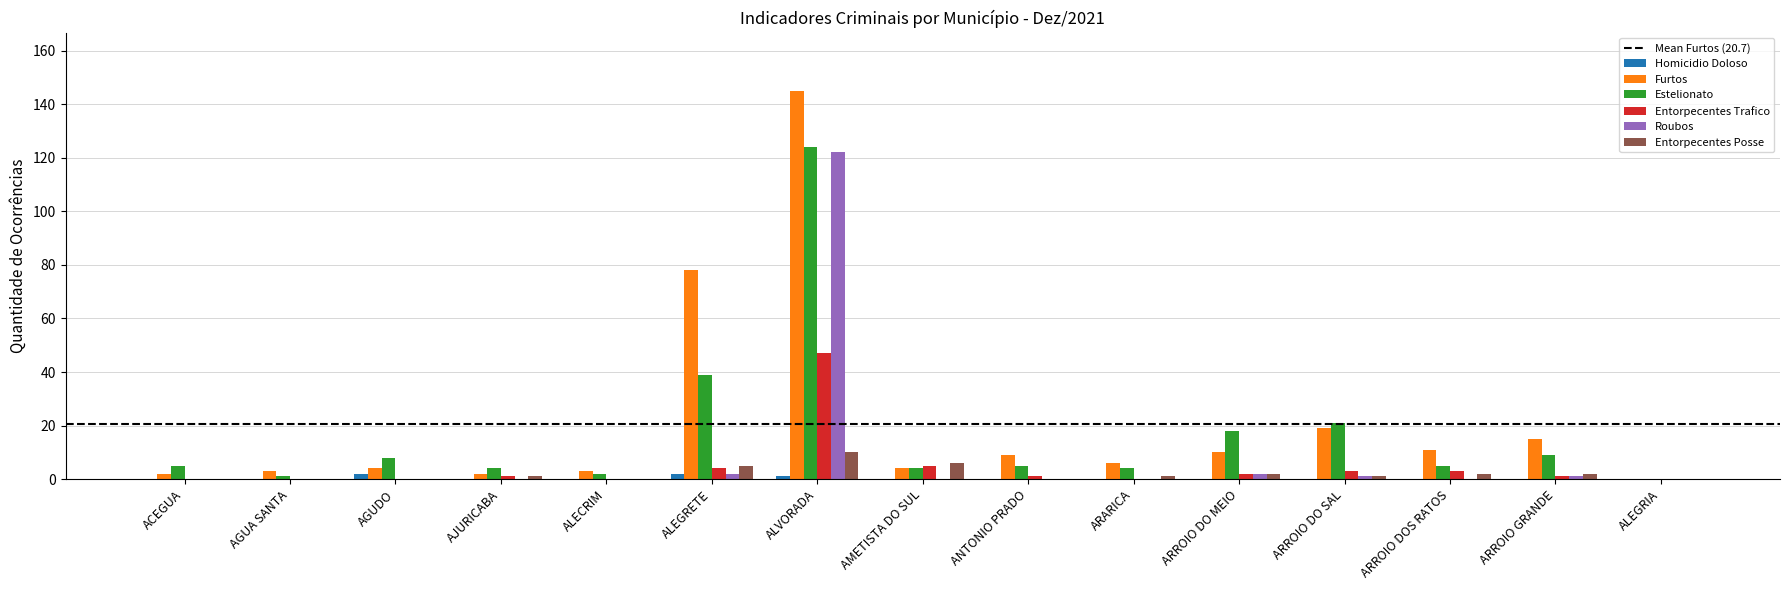

Reading left to right, extract all data points from this chart.

Homicidio Doloso: 0	0	2	0	0	2	1	0	0	0	0	0	0	0	0
Furtos: 2	3	4	2	3	78	145	4	9	6	10	19	11	15	0
Estelionato: 5	1	8	4	2	39	124	4	5	4	18	21	5	9	0
Entorpecentes Trafico: 0	0	0	1	0	4	47	5	1	0	2	3	3	1	0
Roubos: 0	0	0	0	0	2	122	0	0	0	2	1	0	1	0
Entorpecentes Posse: 0	0	0	1	0	5	10	6	0	1	2	1	2	2	0